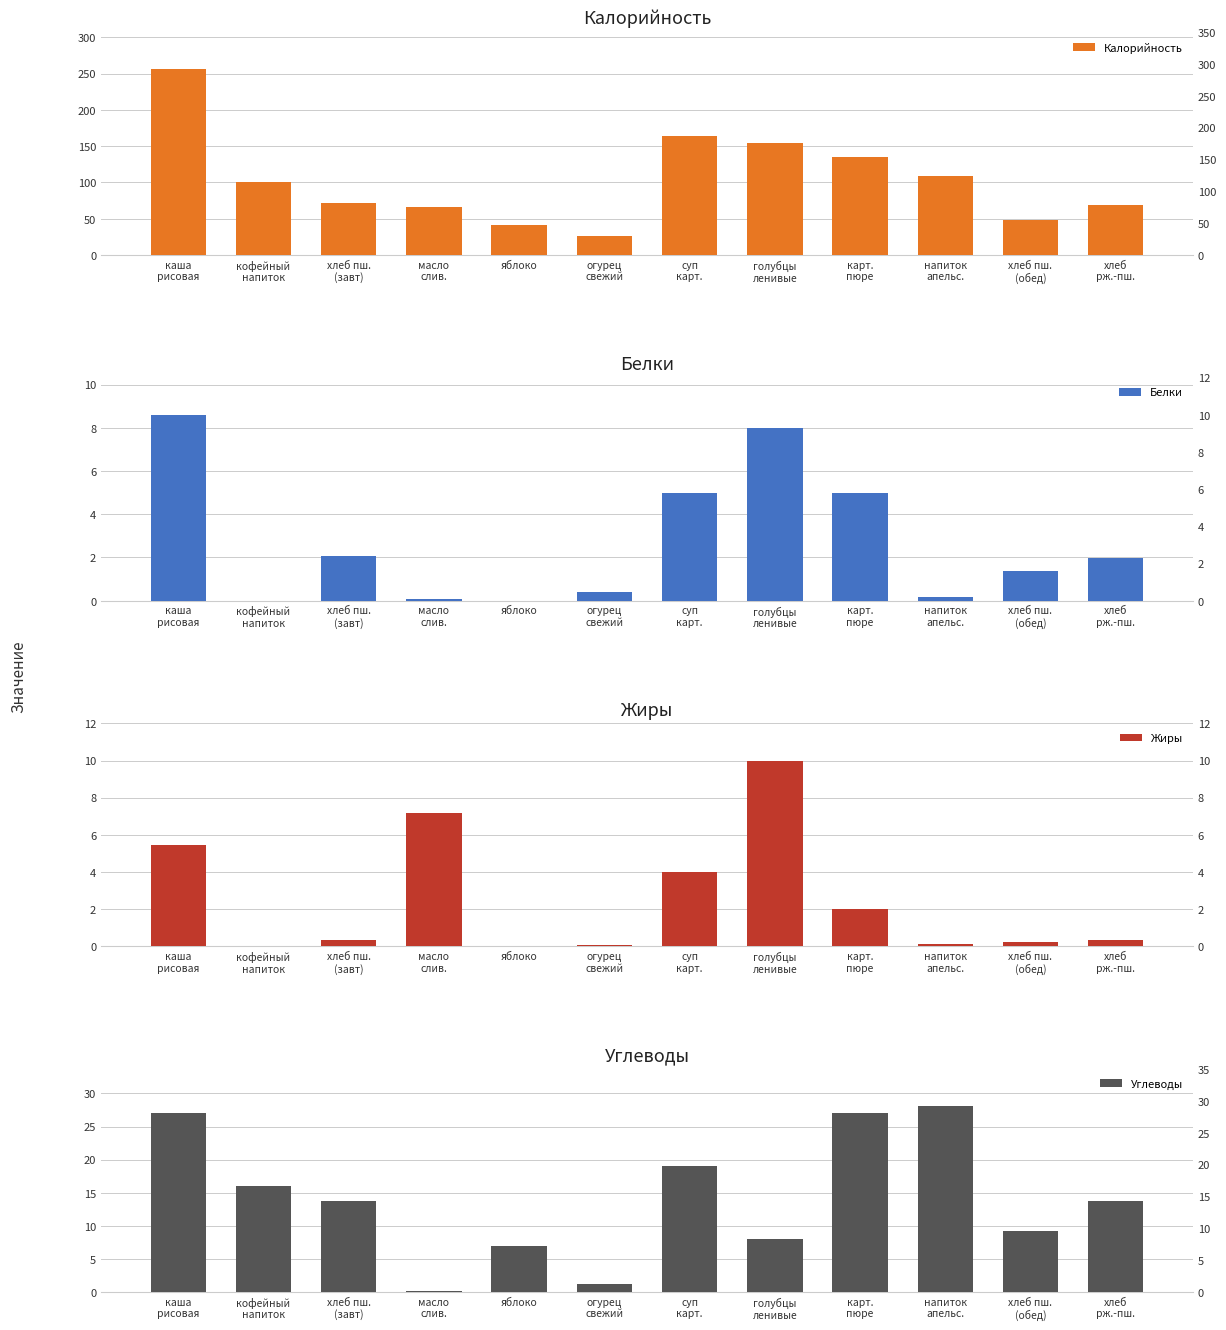

Does the chart contain any negative values?

No